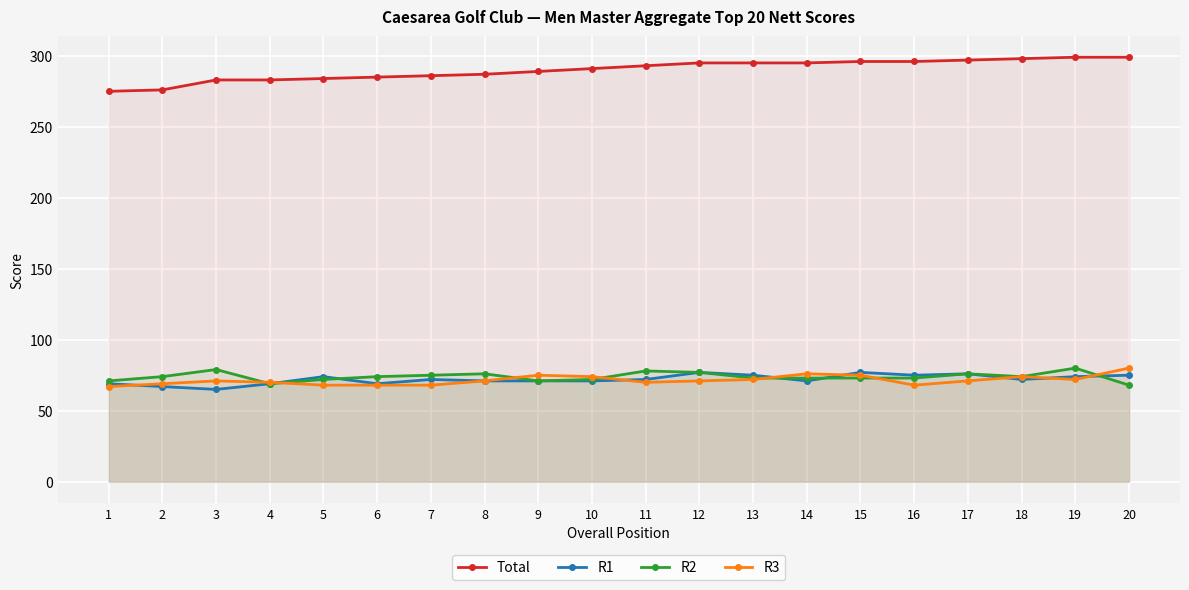

What is the sum of all R1 values?

1442